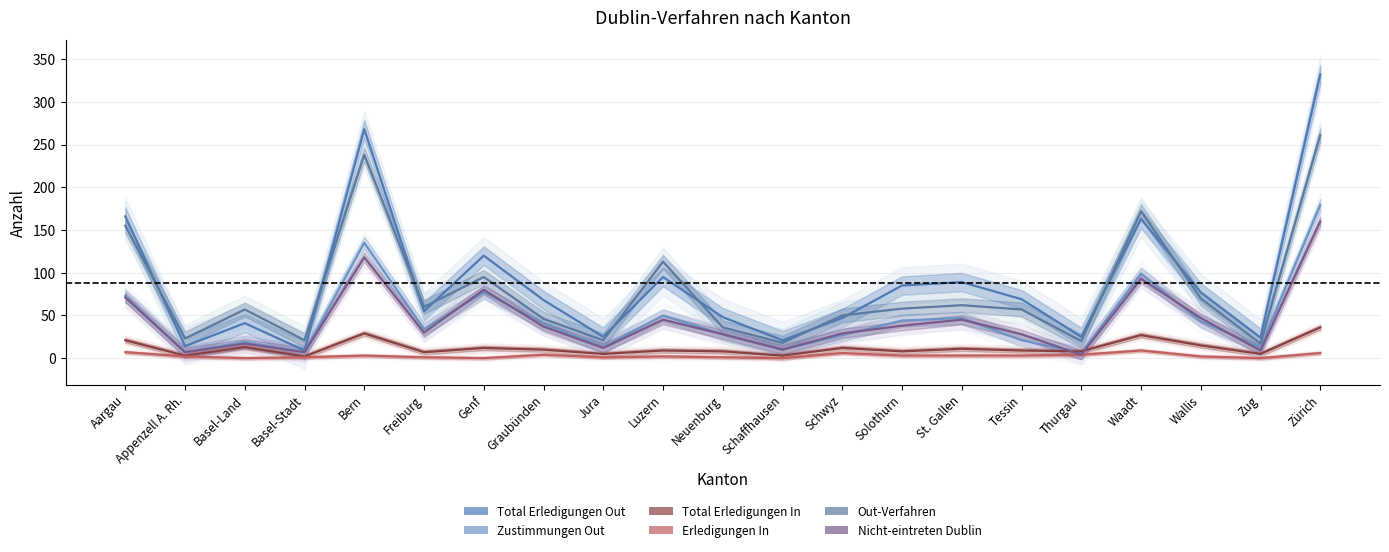

Between Freiburg and Solothurn, which series saw the biggest shift?

Total Erledigungen Out